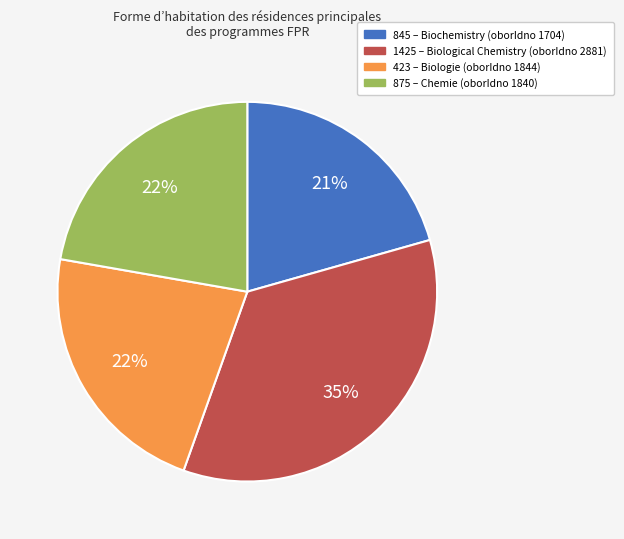

To the nearest percent, what portion does 845 represent?

21%